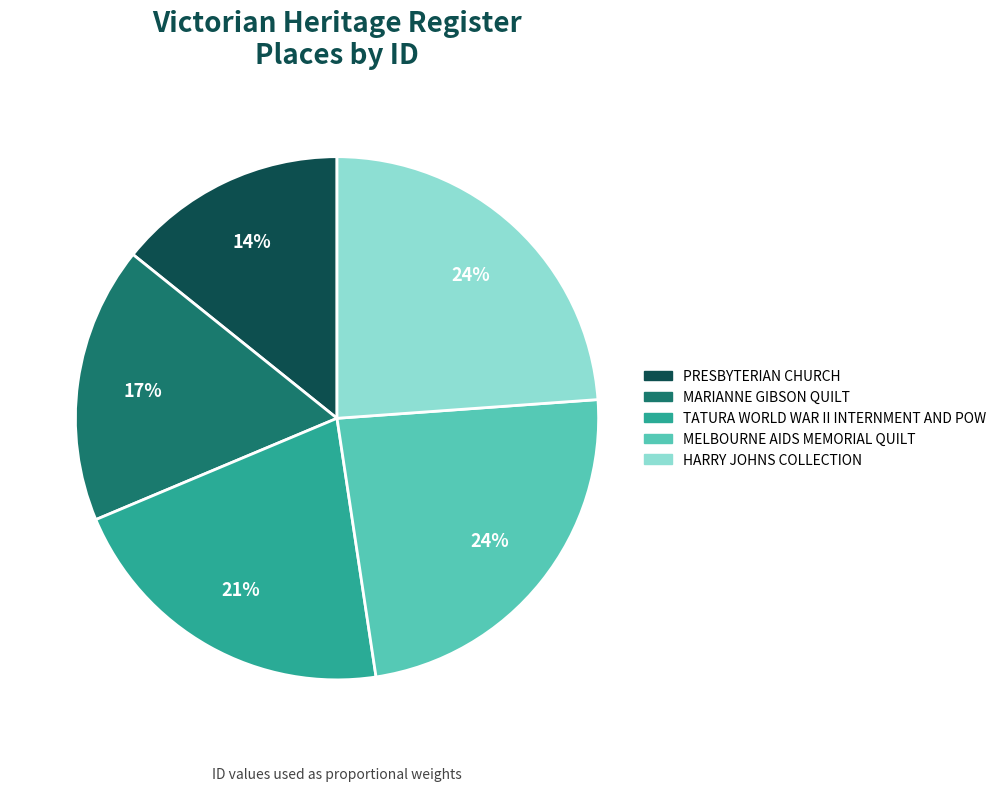

The TATURA WORLD WAR II INTERNMENT AND POW slice represents 34% of the pie. True or false?

False